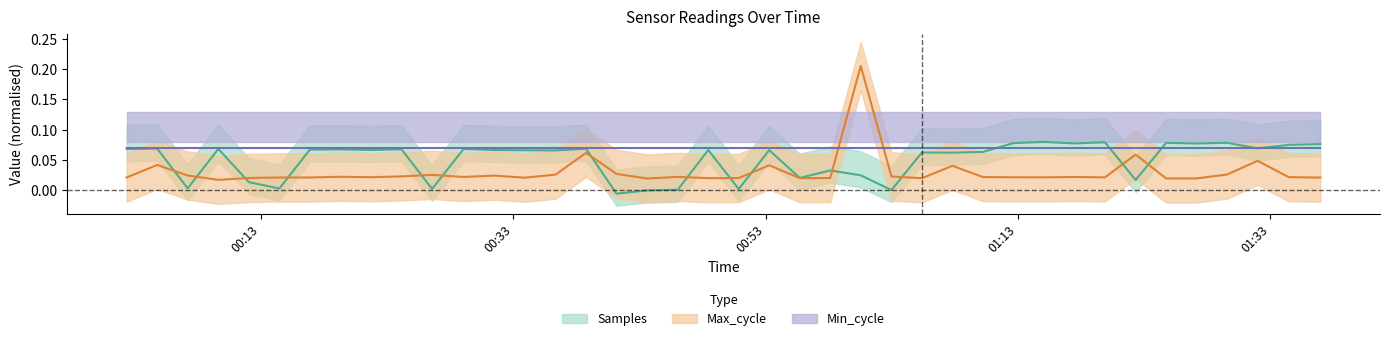

Is the value of Samples at 2022/01/29 00:09:38 greater than the value of Max_cycle at 2022/01/29 00:12:03?

Yes